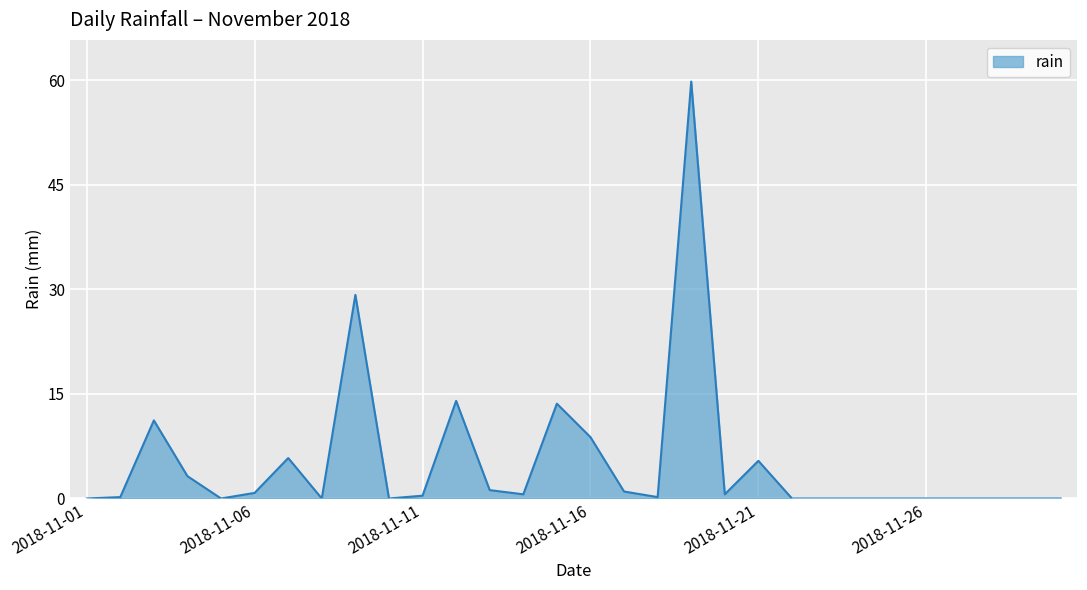

Does the chart display data point markers on the line(s)?

No